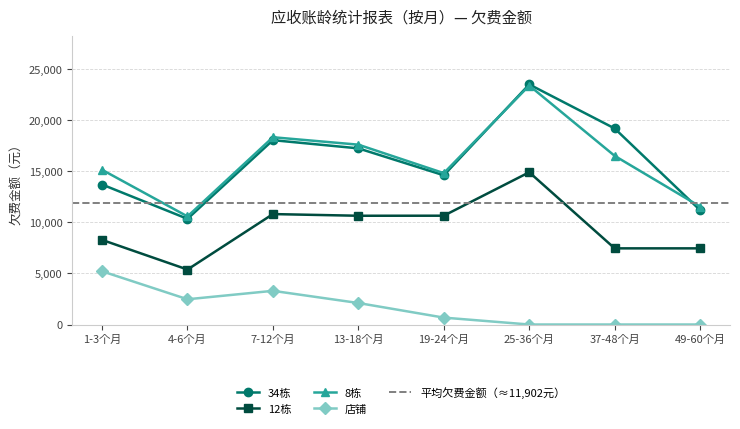

What is the sum of the 12栋 values at 13-18个月 and 19-24个月?

21301.6